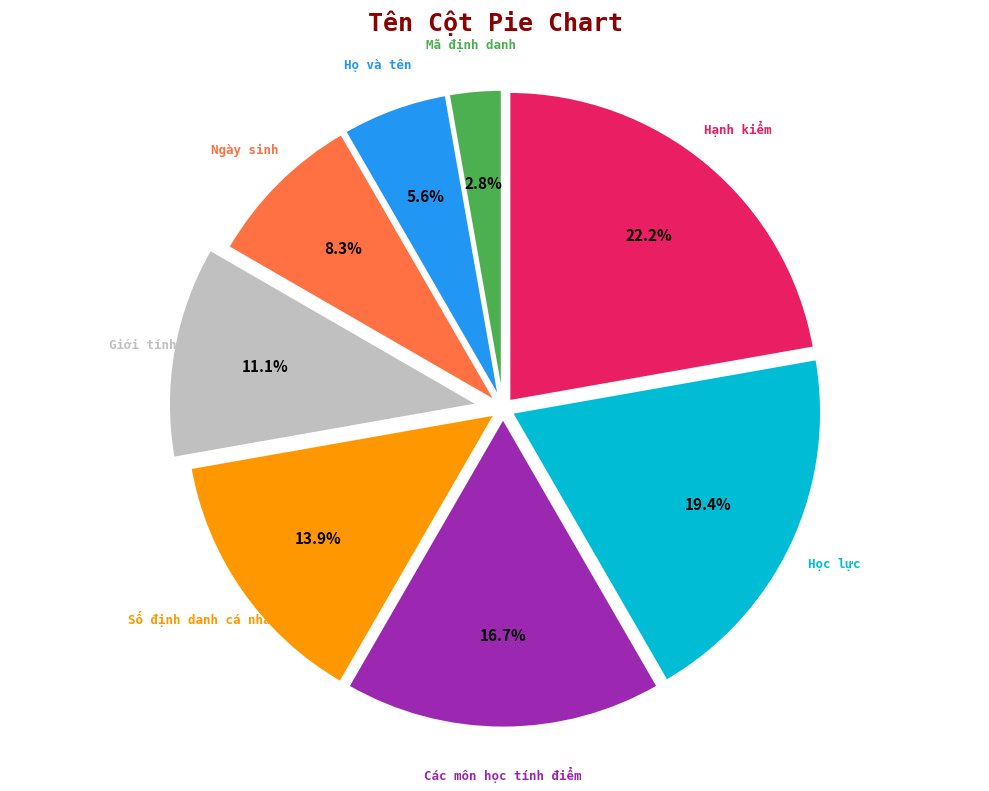

Is there any slice that represents more than half of the pie?

No